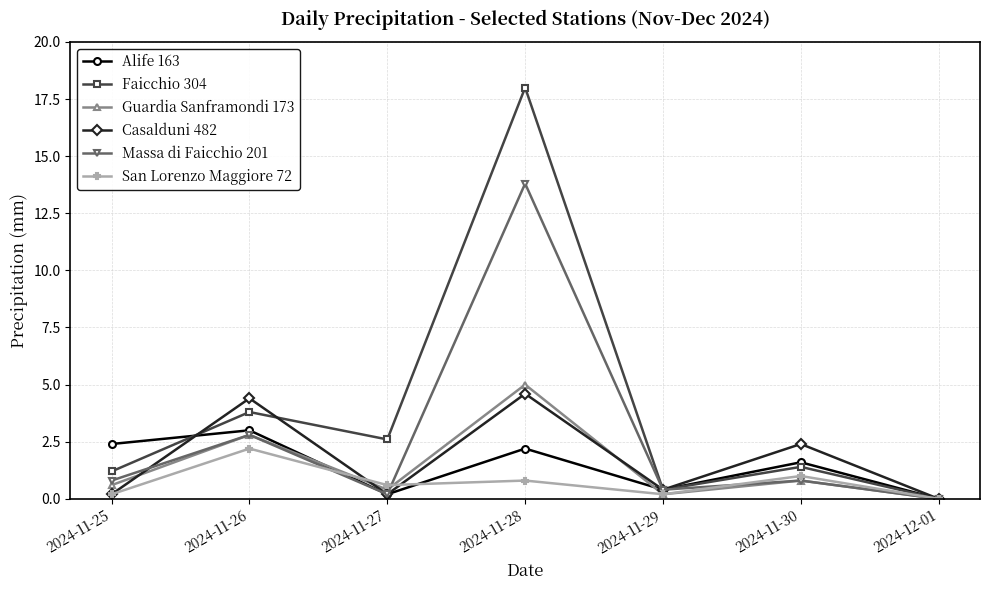

What is the sum of the Massa di Faicchio 201 values at 2024-11-29 and 2024-11-28?

14.2